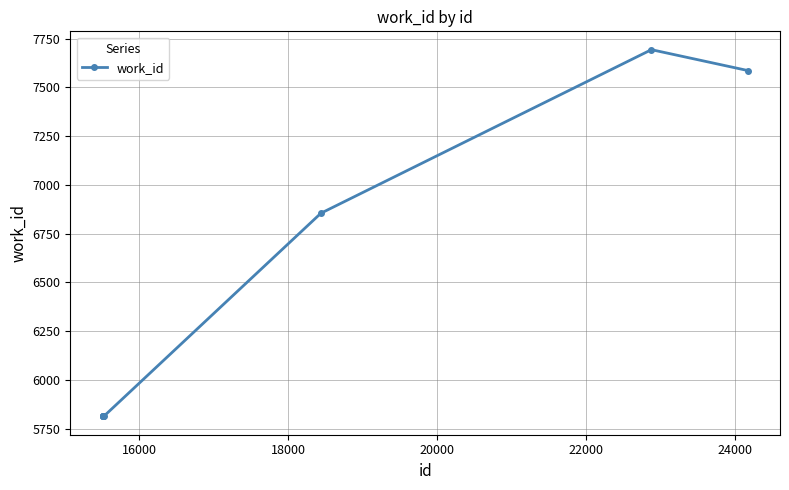

How many lines are shown in the chart?

1